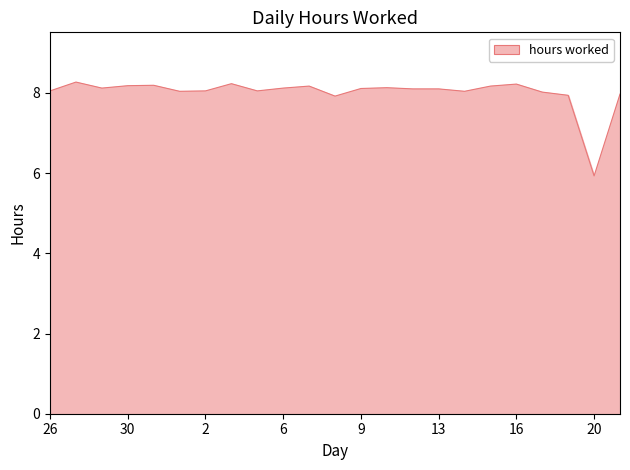

How many series are shown in this chart?

1